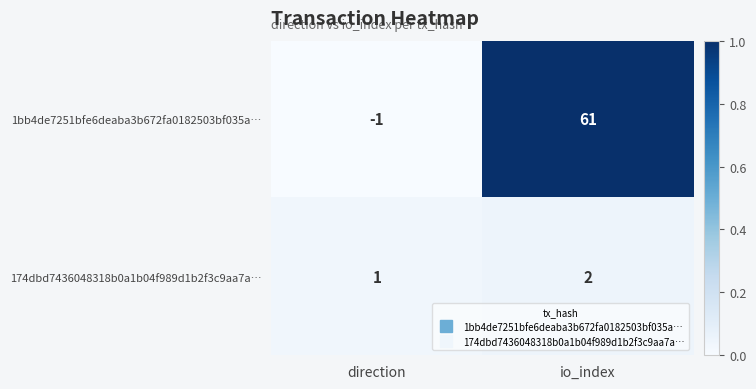

At which label is 174dbd7436048318b0a1b04f989d1b2f3c9aa7a… closest to 1?

direction